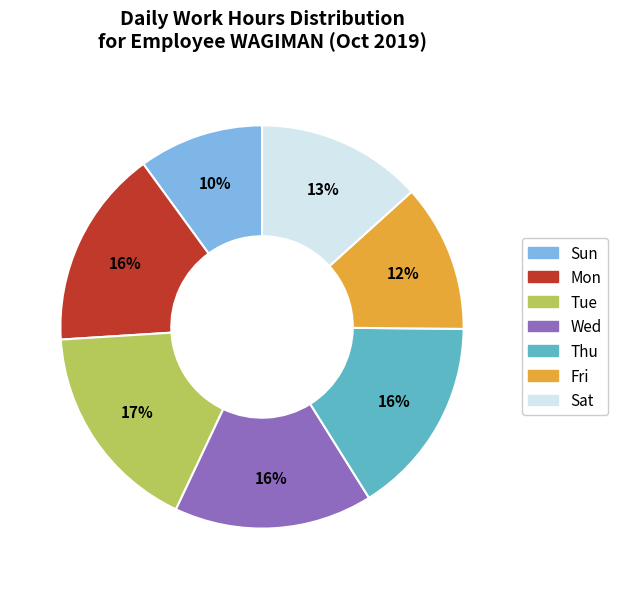

To the nearest percent, what portion does Mon represent?

16%